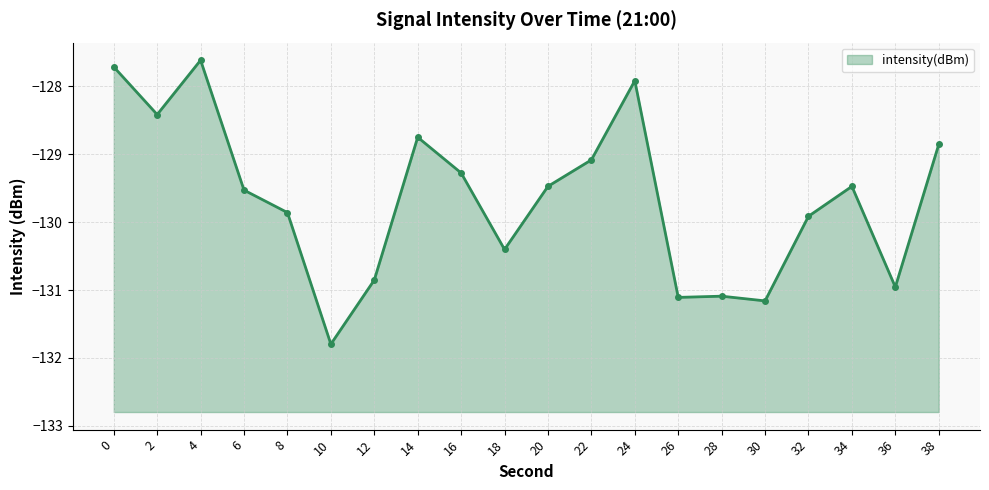

At which category does the chart reach its peak across all series?

4